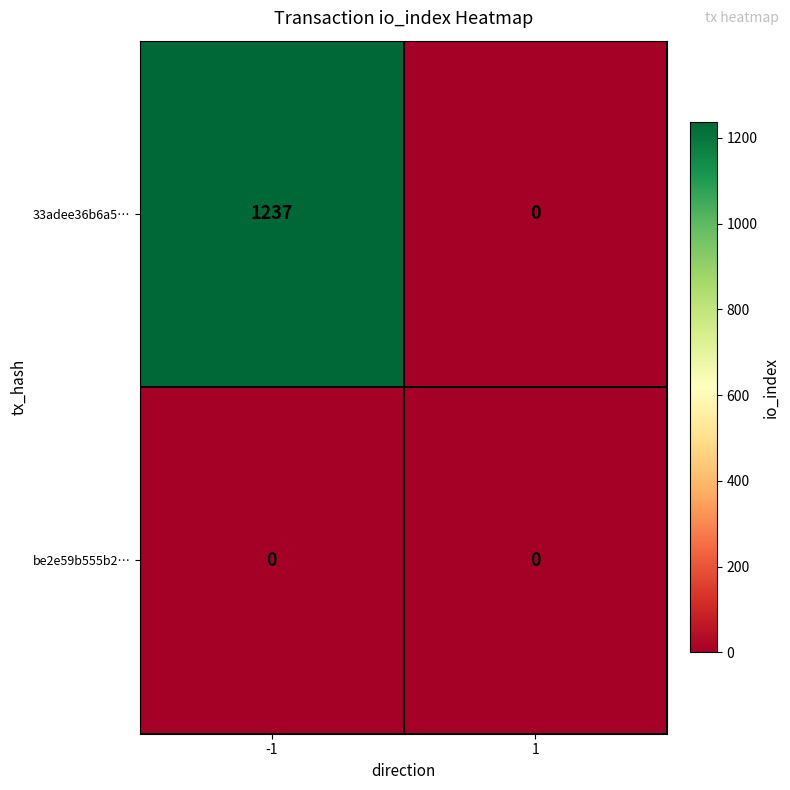

Between -1 and 1, which series saw the biggest shift?

33adee36b6a5…